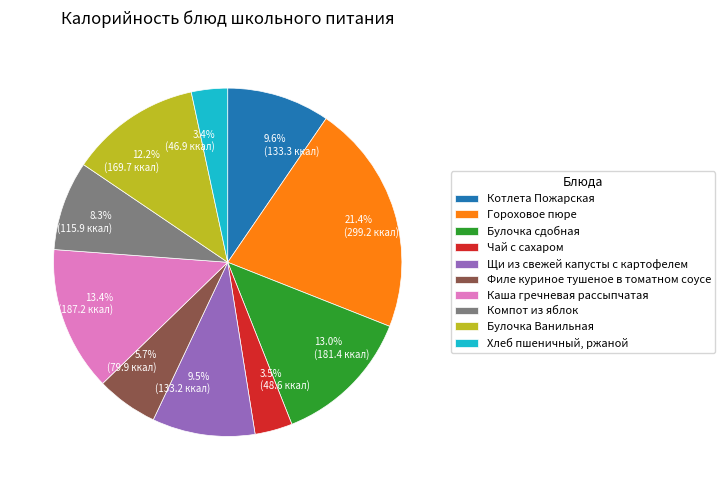

To the nearest percent, what is the combined percentage of Котлета Пожарская and Каша гречневая рассыпчатая?

23%